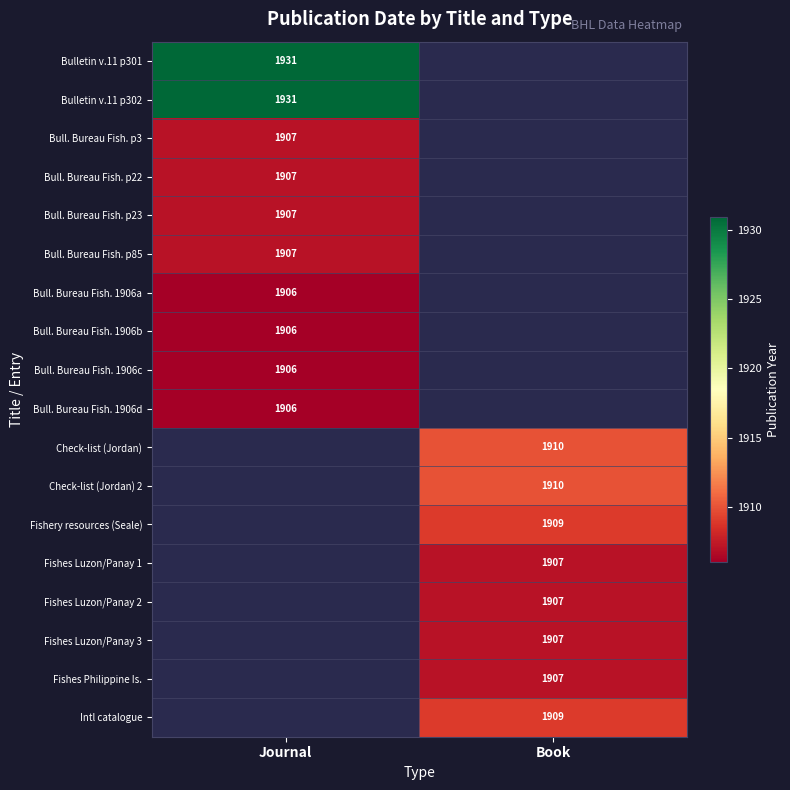

Is the value of Fishery resources (Seale) at Book greater than the value of Fishes Luzon/Panay 2 at Book?

Yes